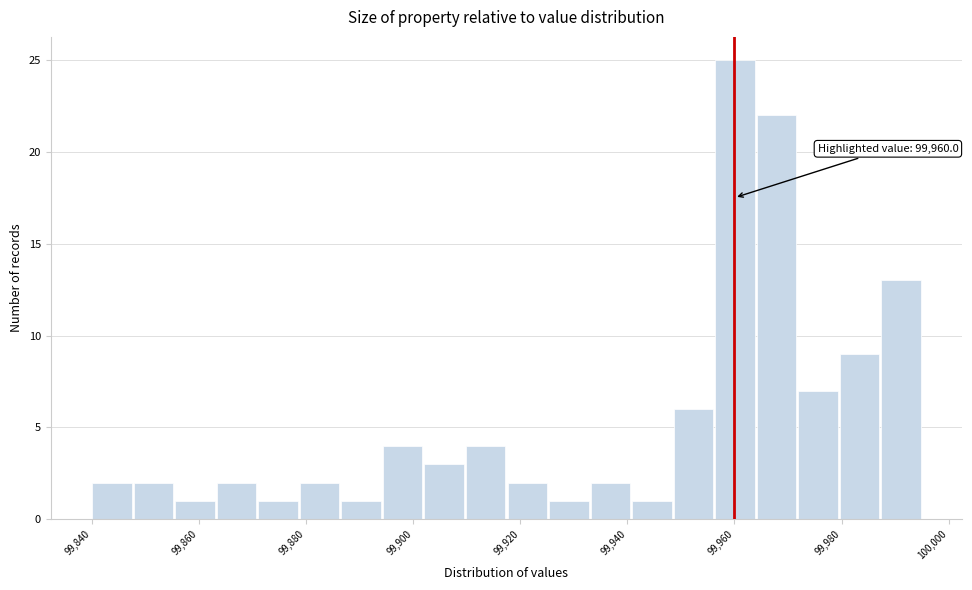

Around what value on the x-axis is the tallest bar? Give the approximate position of its centre, as read against the axis.

99960